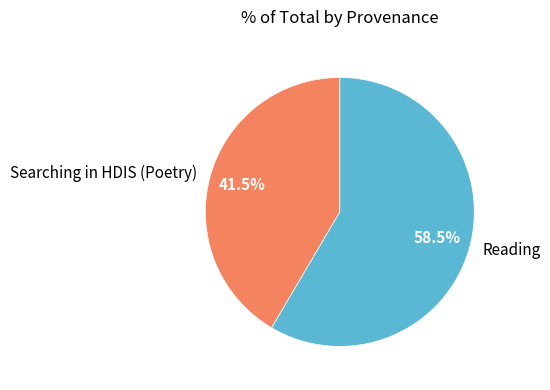

Between Reading and Searching in HDIS (Poetry), which is larger?

Reading